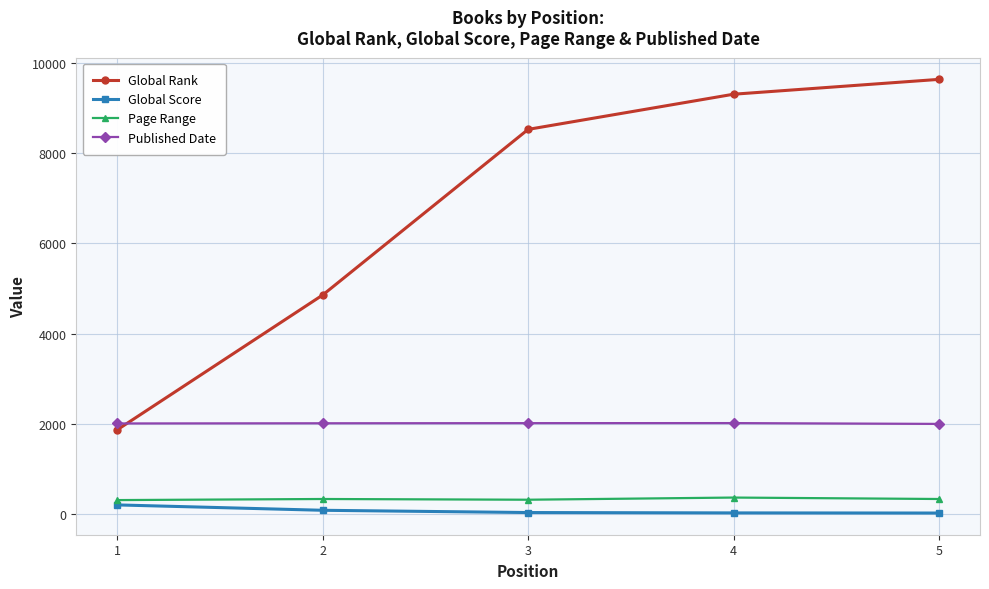

Where is Global Score nearest to the value 115?

2